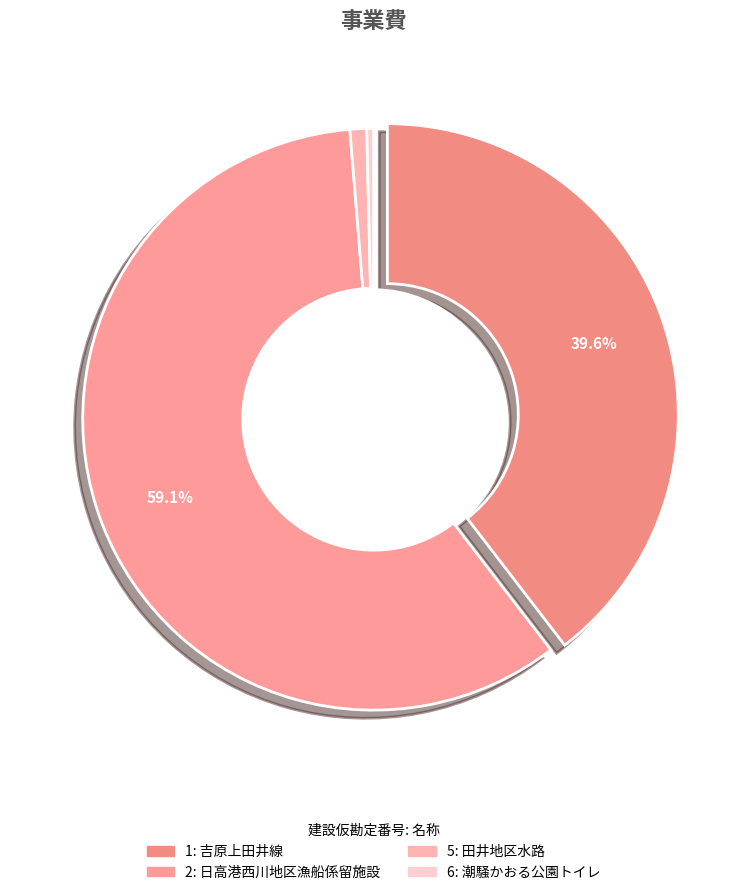

Rank the categories by value from highest to lowest.

2, 1, 5, 6